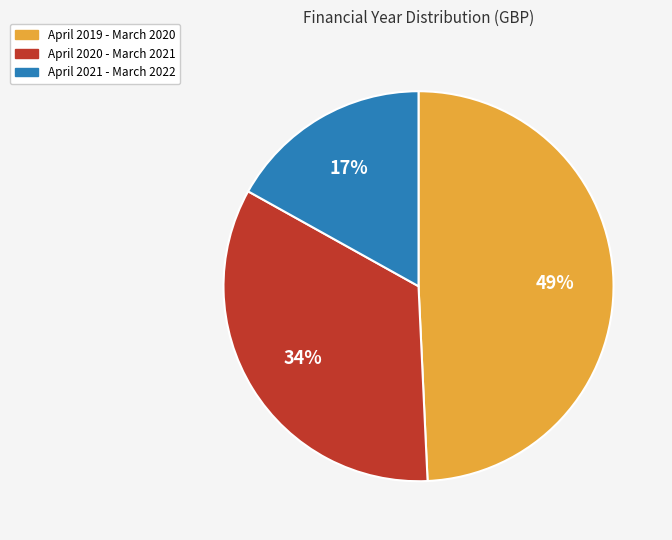

To the nearest percent, what is the difference between the April 2019 - March 2020 and April 2021 - March 2022 slice percentages?

32%